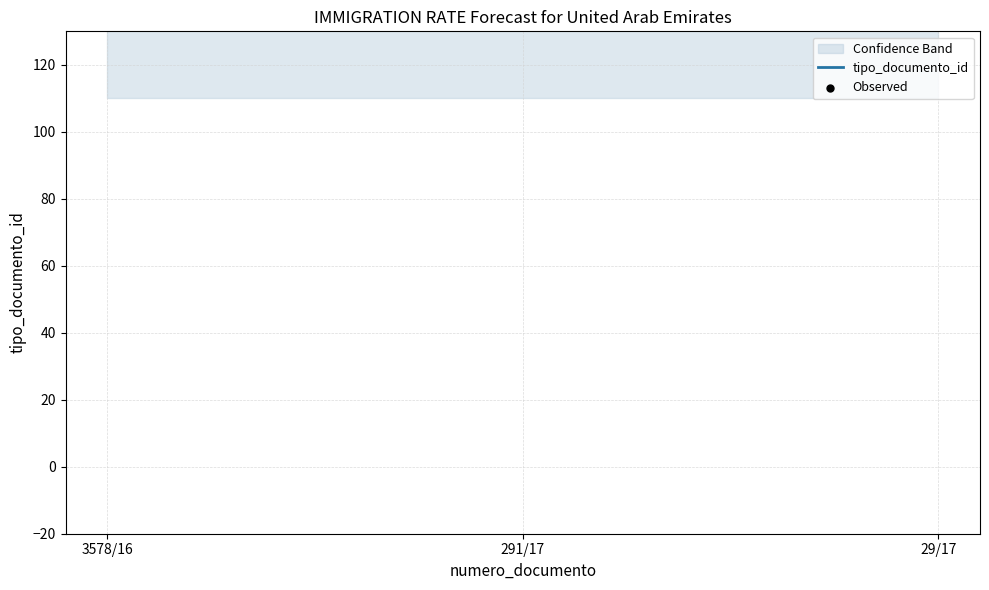

Which series reaches the minimum Y coordinate?

Observed